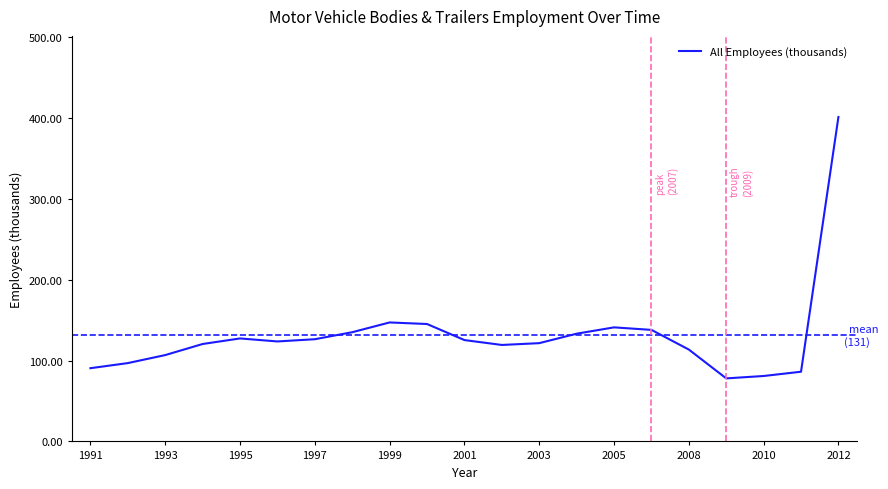

What is the smallest value displayed?

78.0